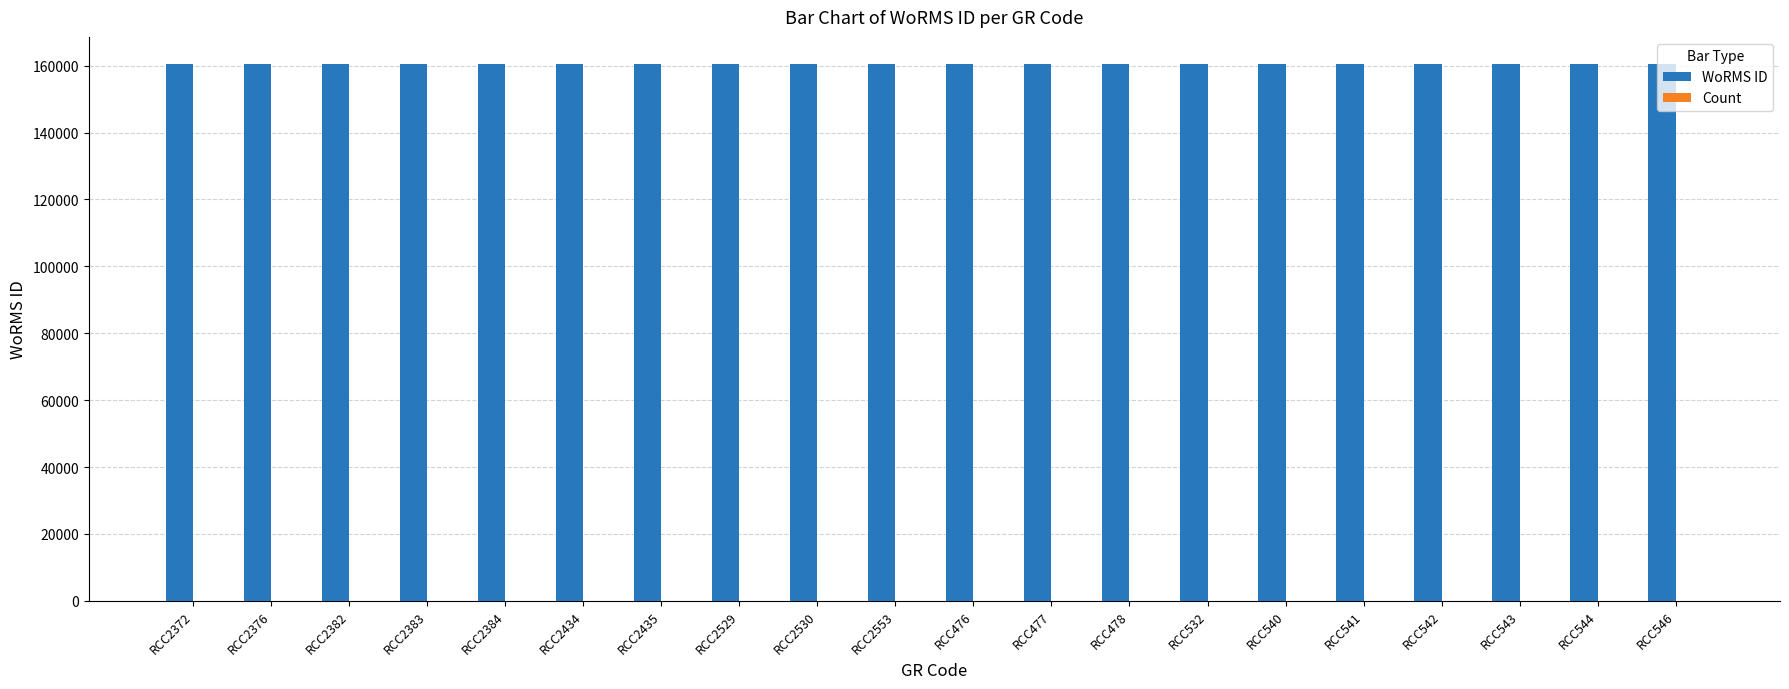

Which series has the largest total across all categories?

WoRMS ID